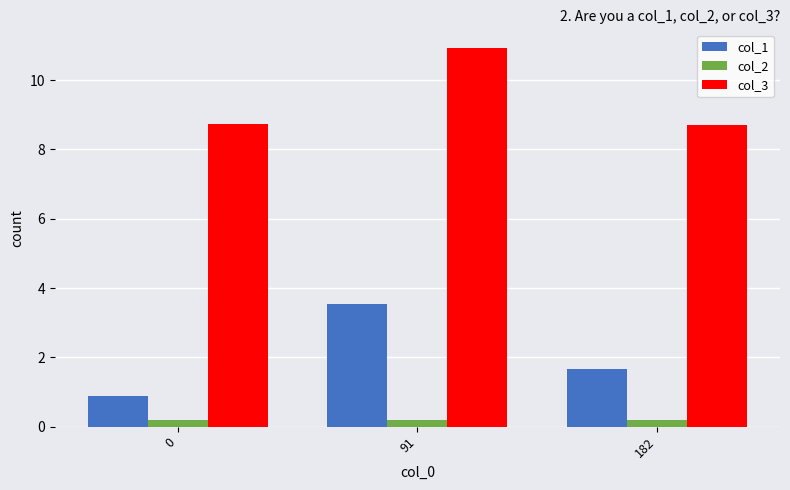

What is the smallest value displayed?

0.2